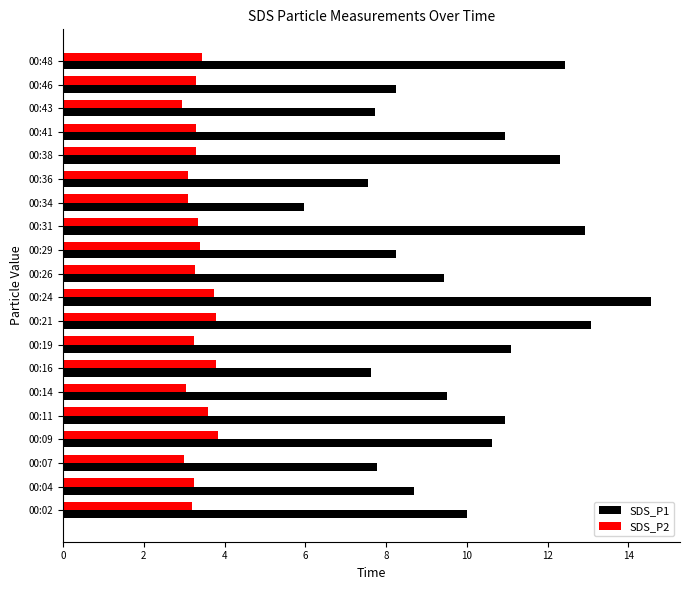

What is the sum of all SDS_P2 values?

67.0